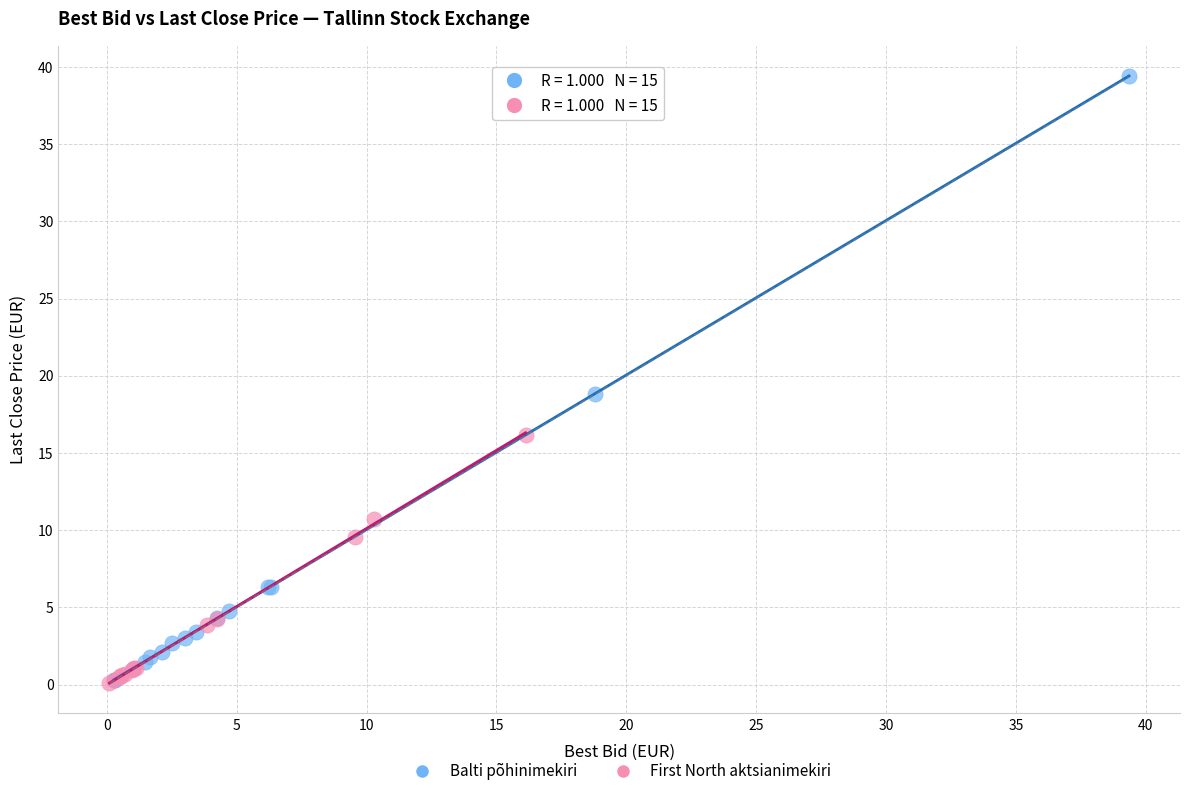

Which series has the largest Y range (max minus min)?

Balti põhinimekiri